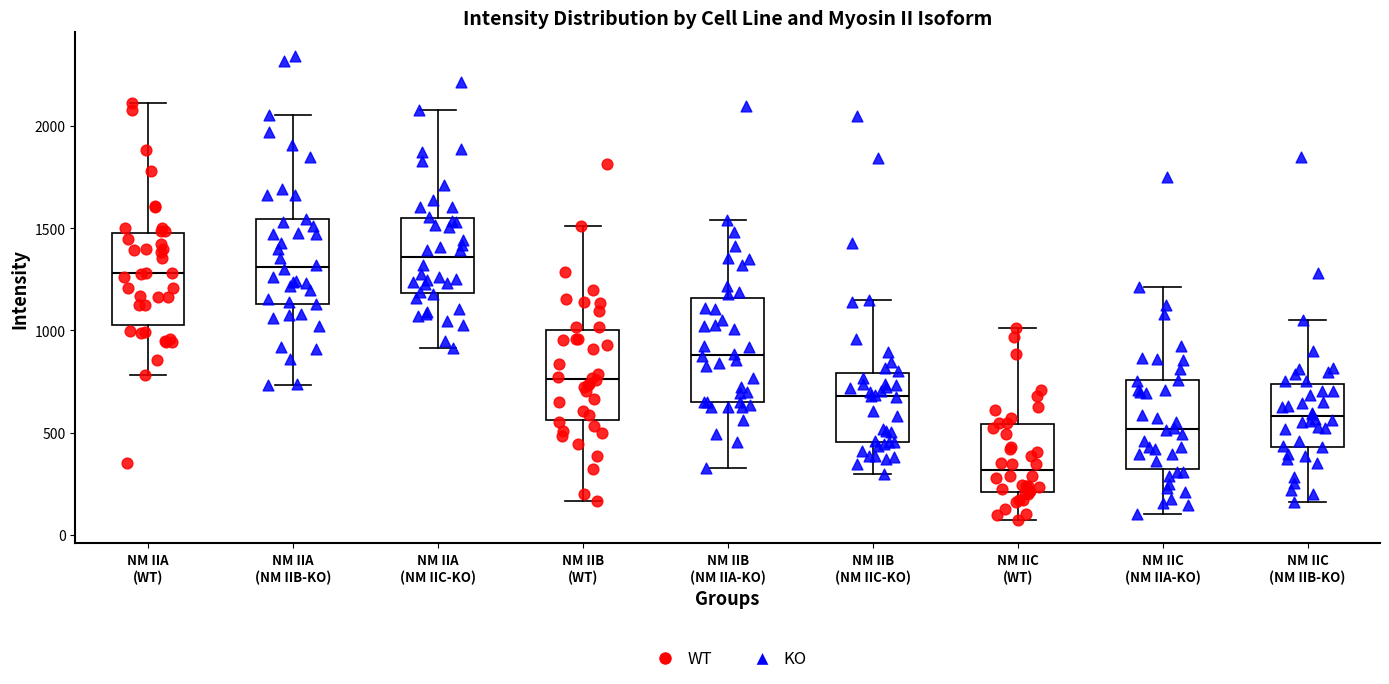

Where is the upper edge of the box for NM IIC (NM IIA-KO) on the y-axis? The values are not printed on the chart, so give them approximately, as read against the axis.

750